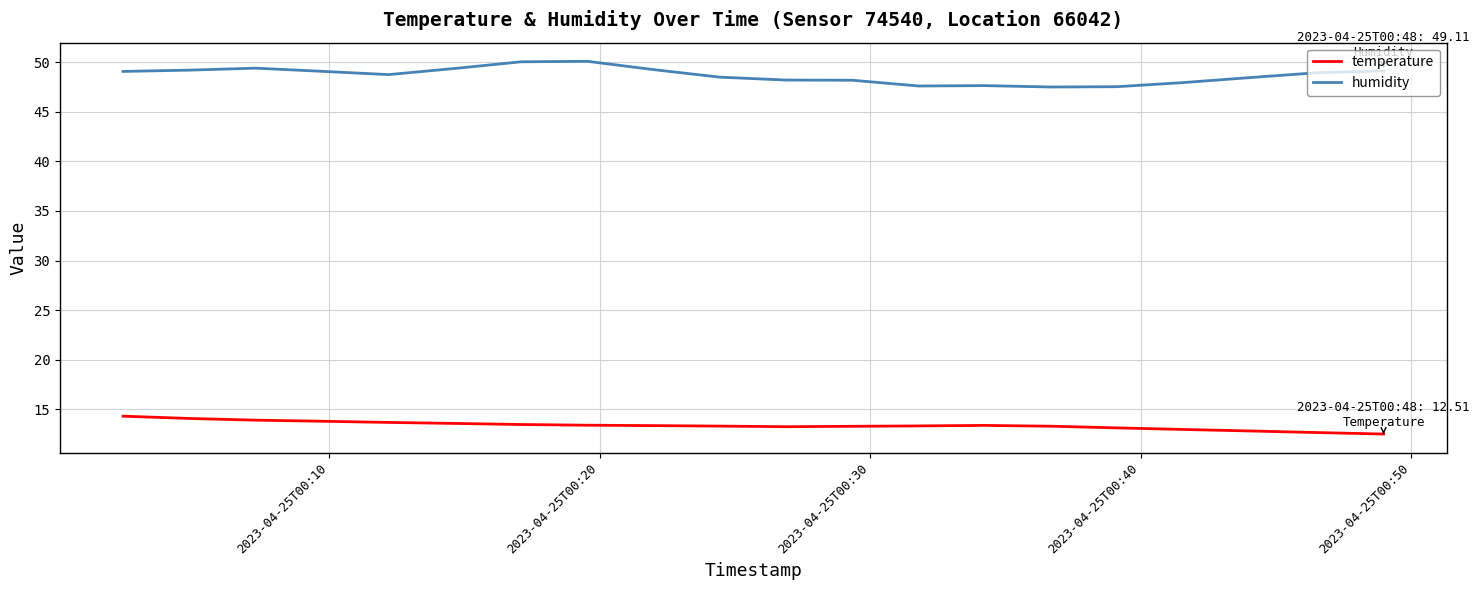

What is the smallest value displayed?

12.5